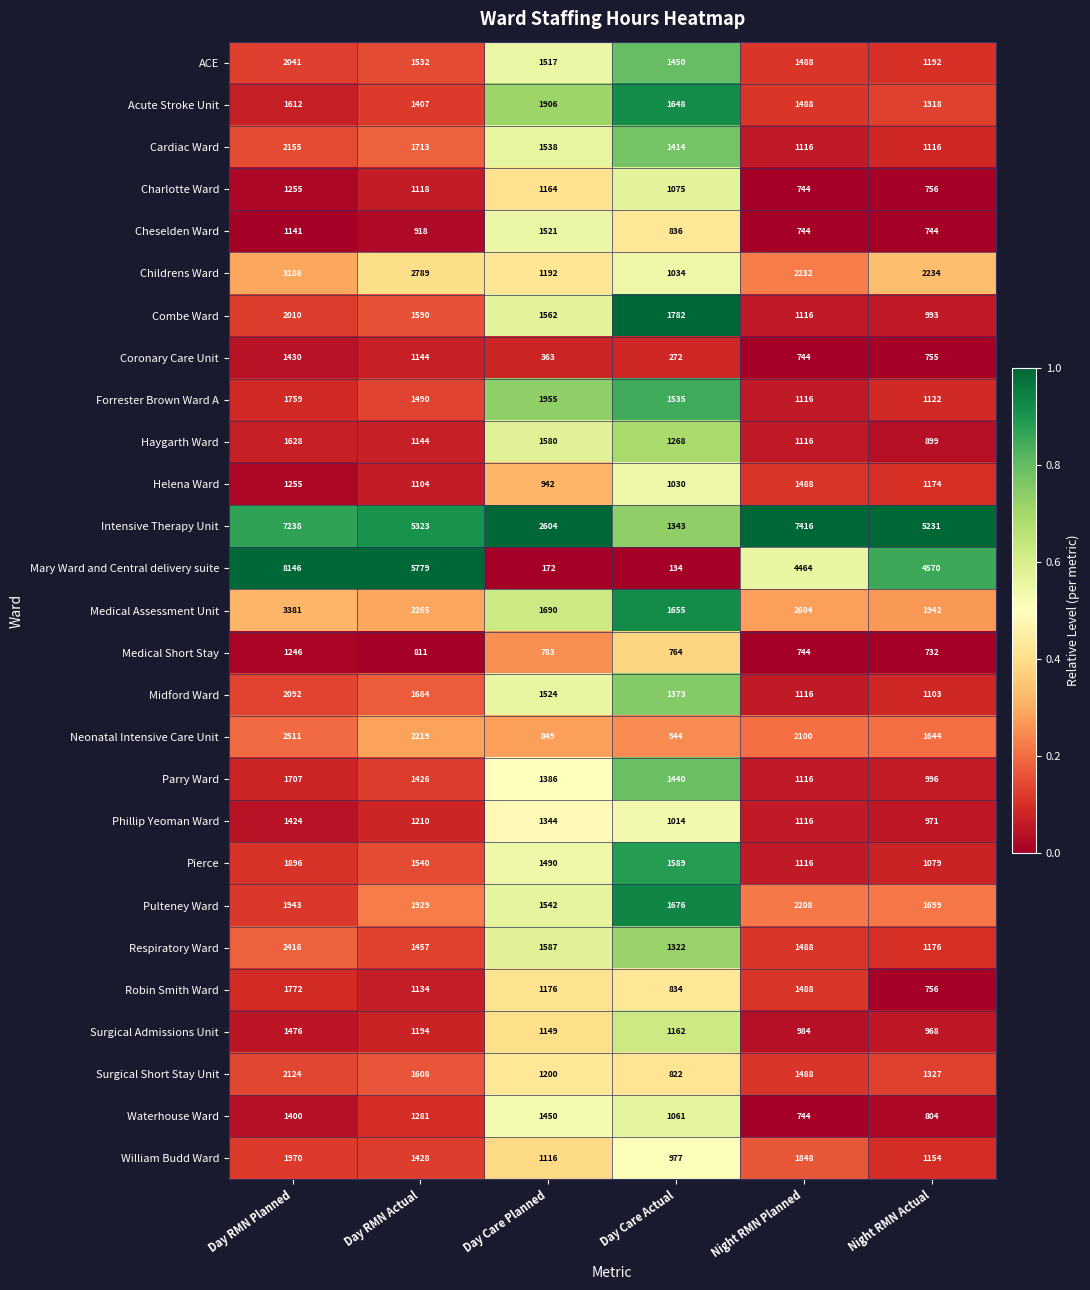

What is the minimum value for Surgical Short Stay Unit?

822